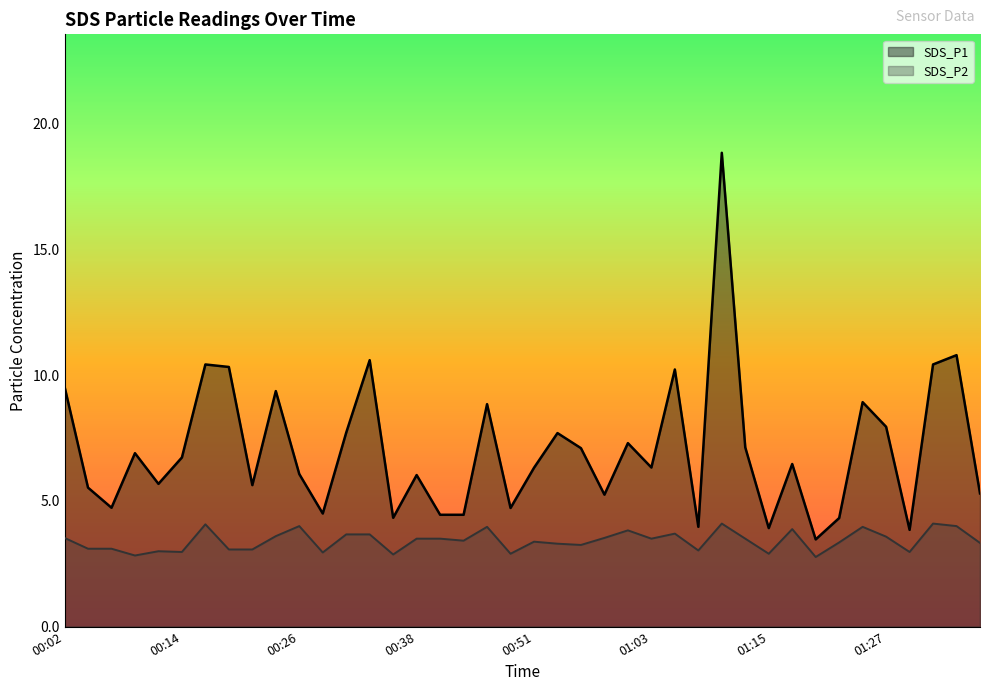

Rank the series by their maximum value, from highest to lowest.

SDS_P1, SDS_P2